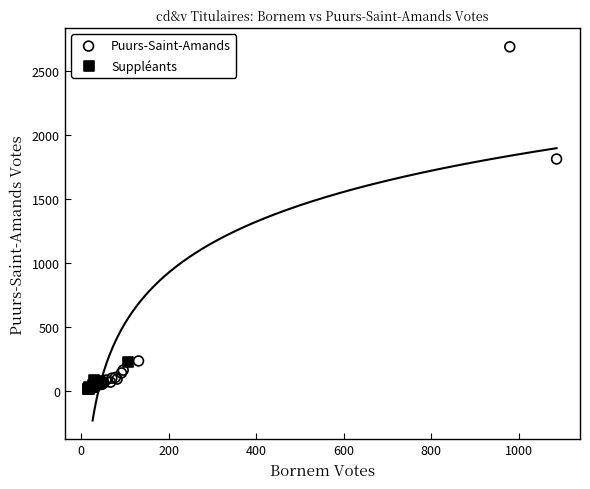

Which series reaches the maximum Y coordinate?

Puurs-Saint-Amands